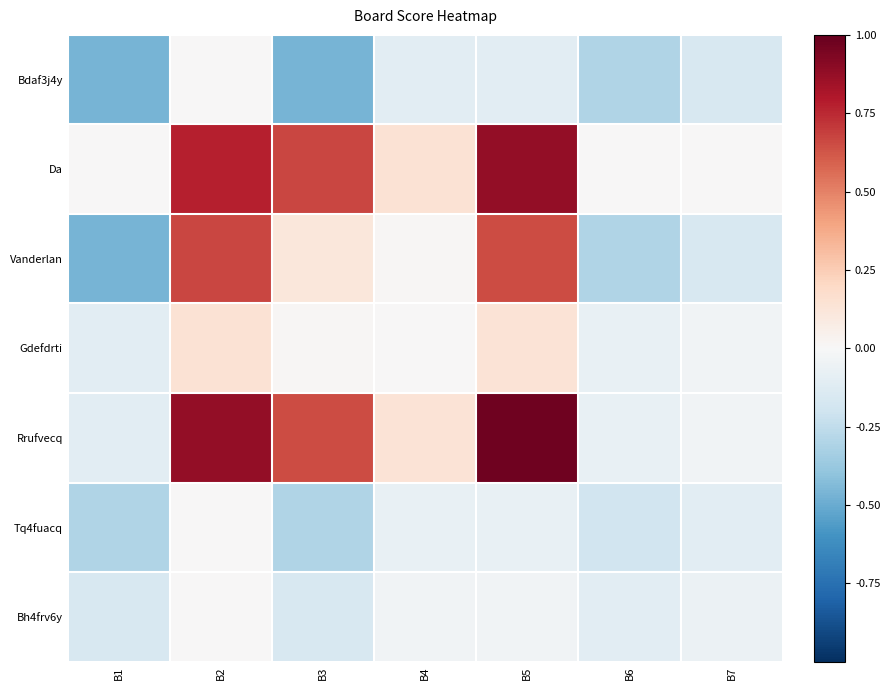

Rank the series at B7 from lowest to highest value.

Bdaf3j4y, Vanderlan, Tq4fuacq, Bh4frv6y, Gdefdrti, Rrufvecq, Da